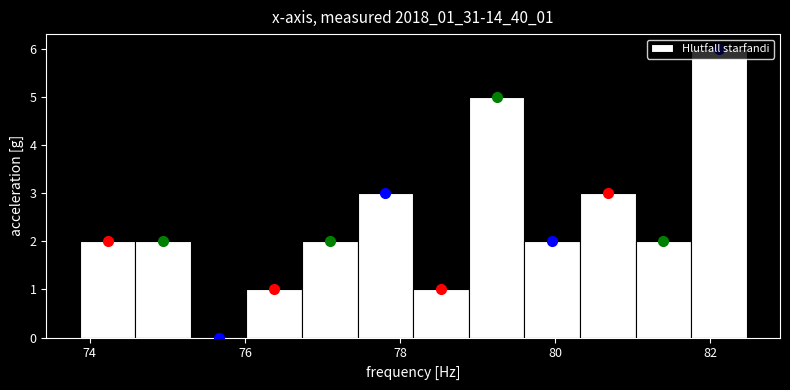

Read against the x-axis, roughly where is the centre of the tallest bar?

82.2